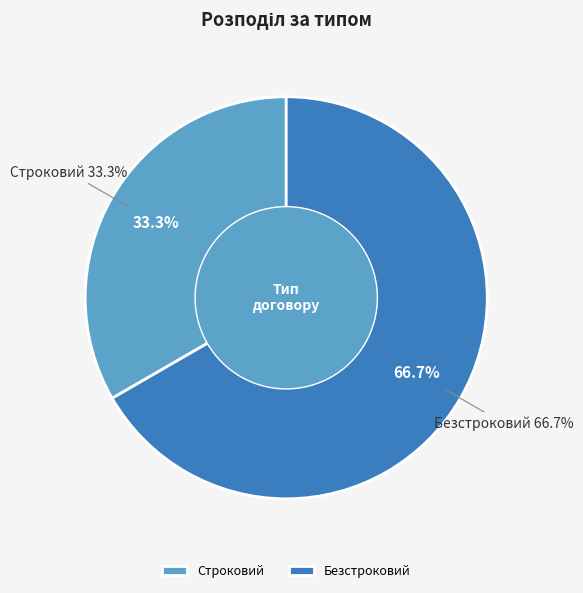

Count the number of slices in the pie.

2